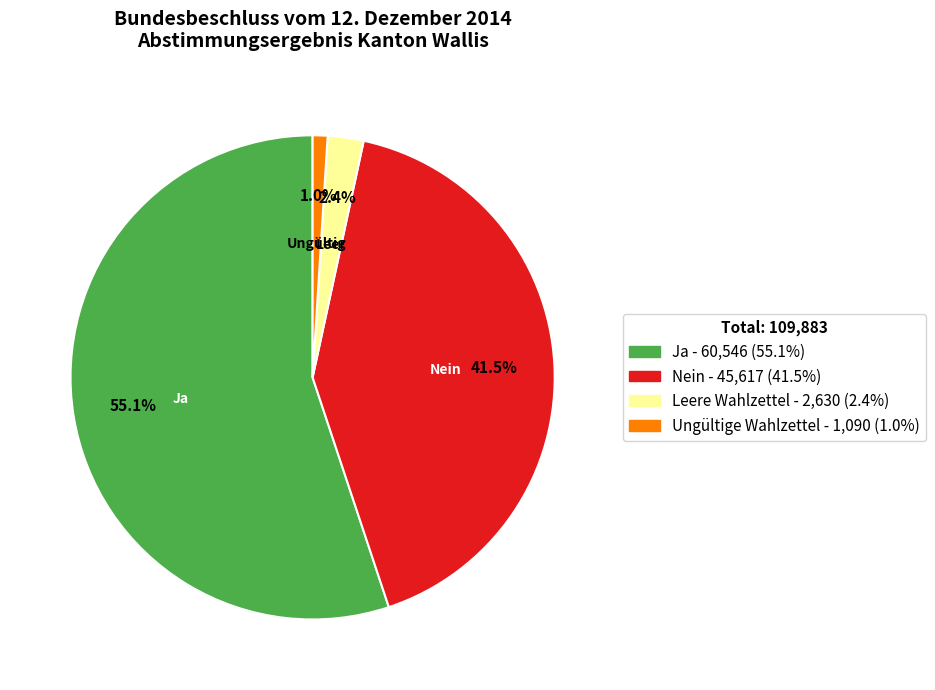

Which category has the biggest portion of the pie?

Ja